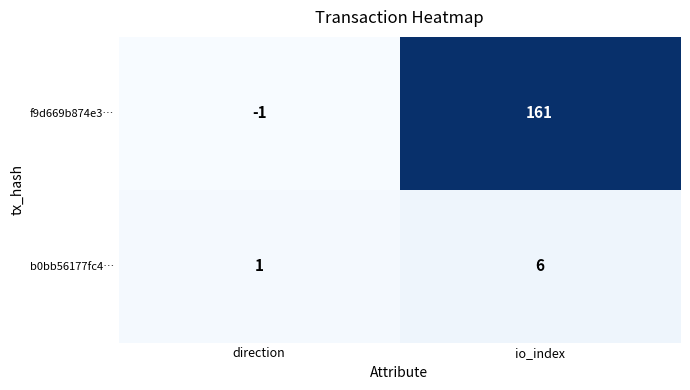

Reading left to right, list all the values displayed in this chart.

f9d669b874e3…: -1	161
b0bb56177fc4…: 1	6